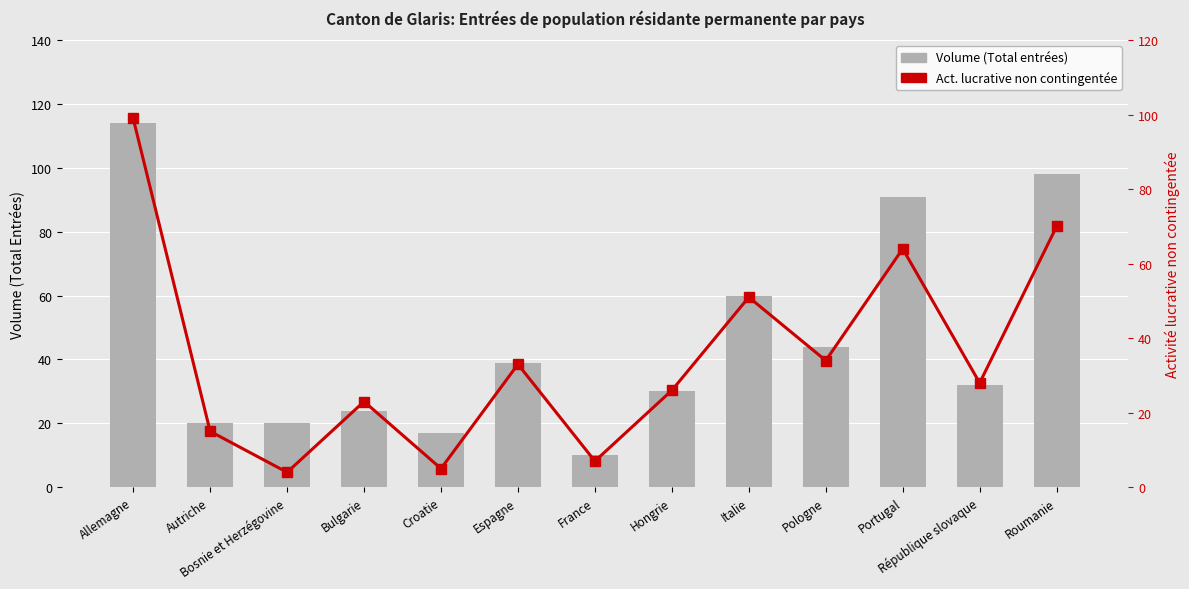

What are all the series names shown in the legend?

Volume (Total entrées), Act. lucrative non contingentée